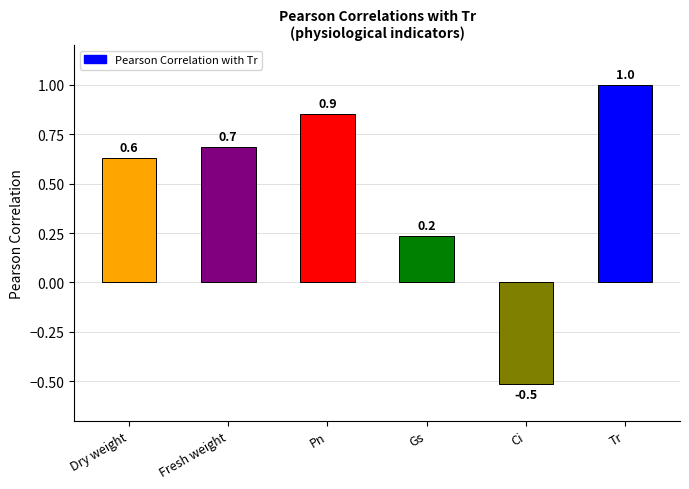

What is the greatest value displayed?

1.0